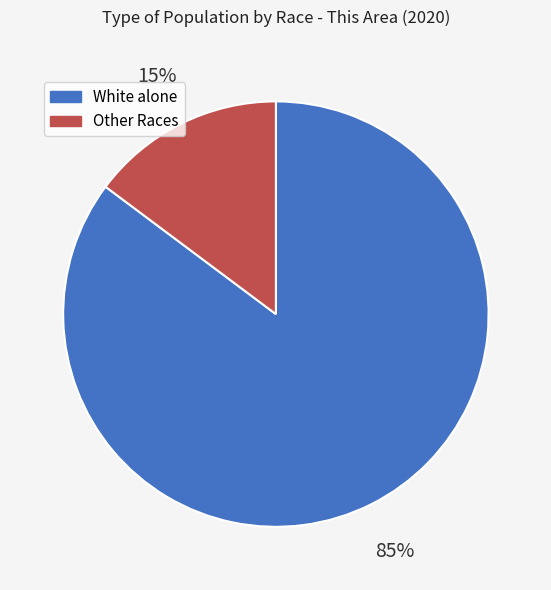

Is there a majority slice in this chart?

Yes